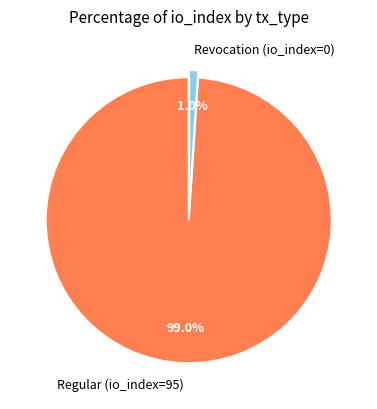

Count the number of slices in the pie.

2